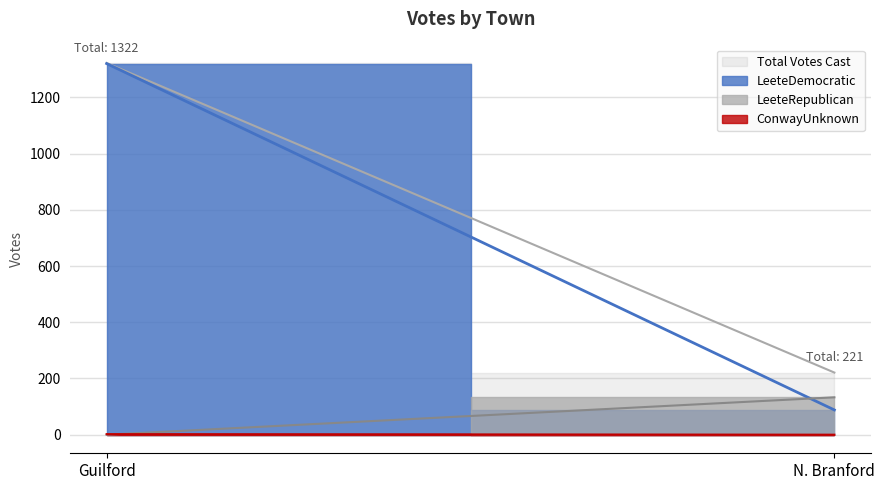

Where is ConwayUnknown nearest to the value 1?

Guilford